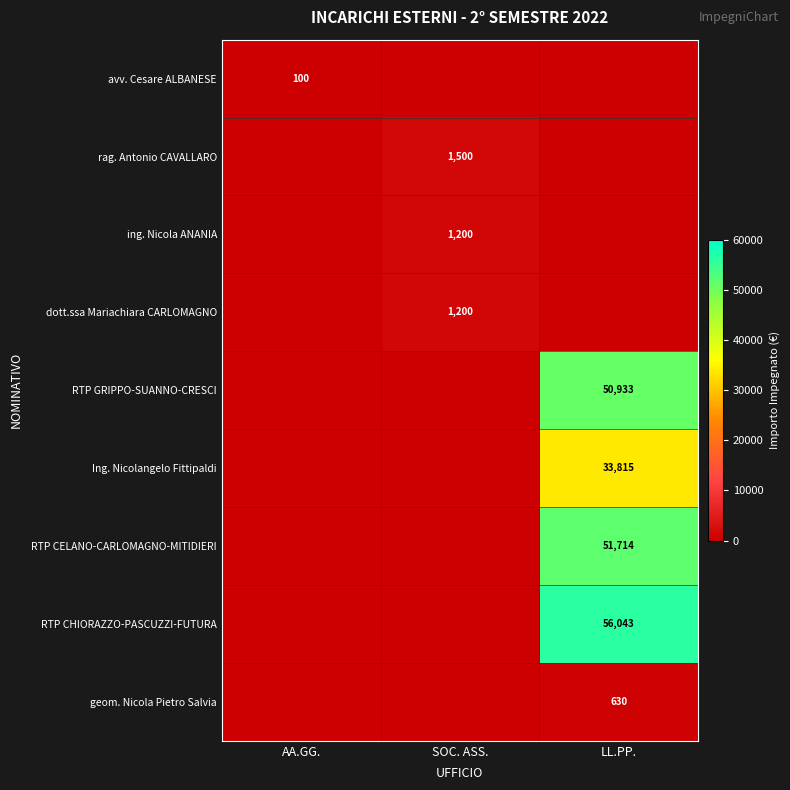

The RTP GRIPPO-SUANNO-CRESCI series shows 50933 at LL.PP.. True or false?

True